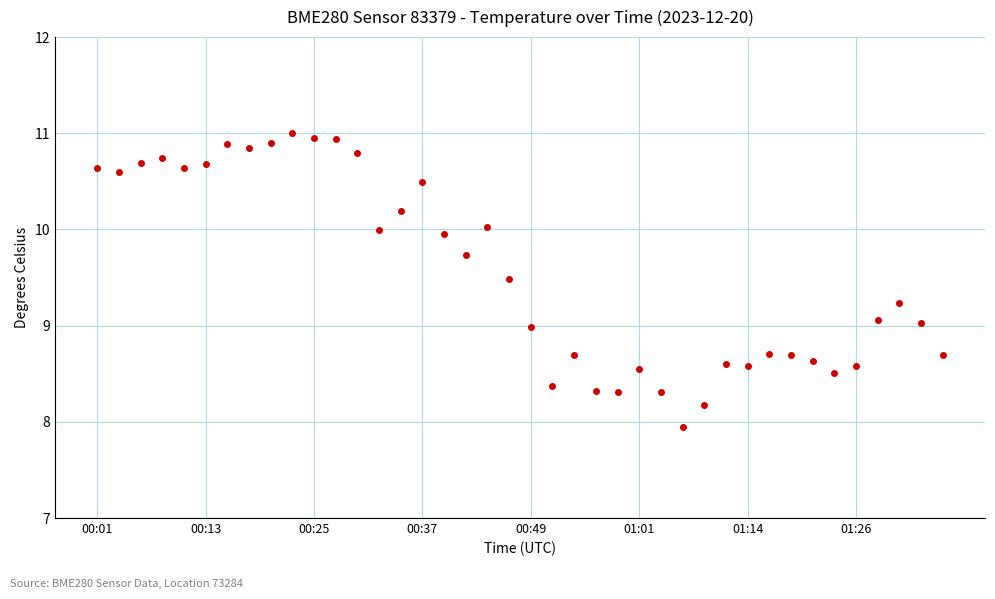

True or false: there are more than 0 points higher than both neighbors.

True